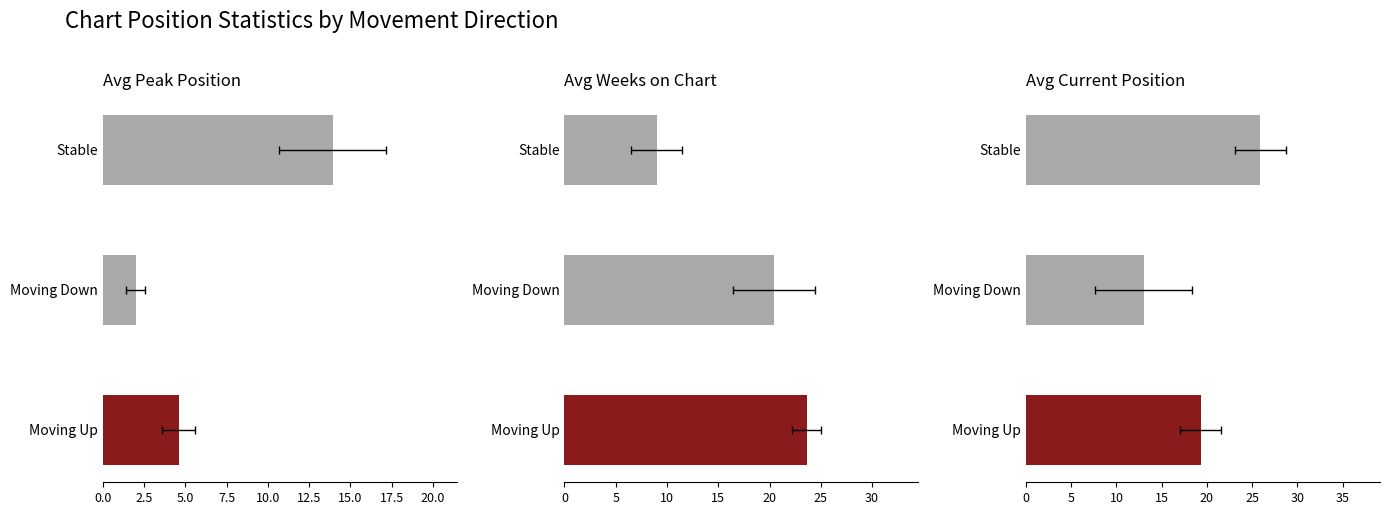

How many groups of bars are there?

3